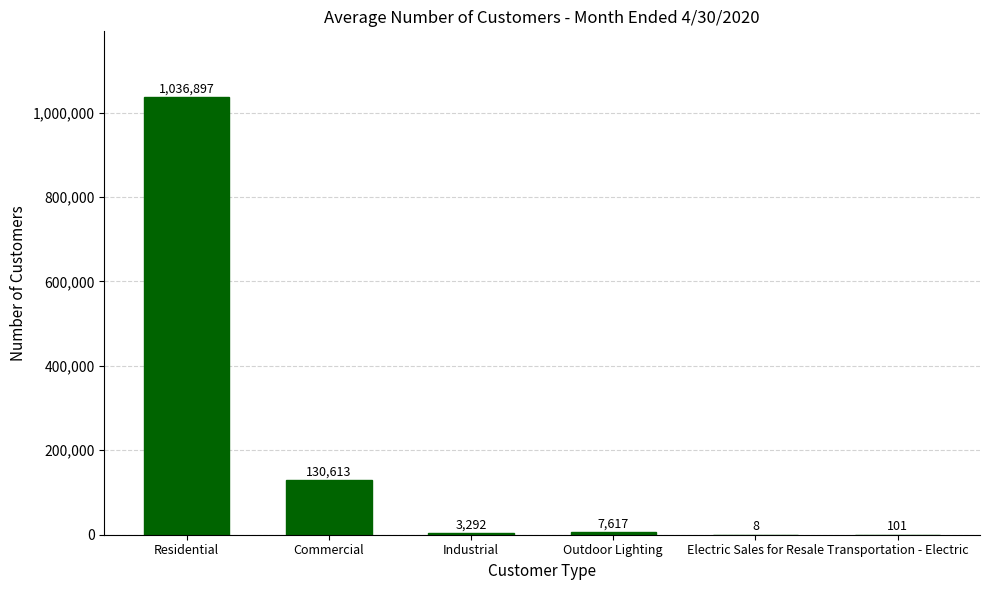

Reading right to left, transcribe all the data shown in this chart.

Transportation - Electric=101	Electric Sales for Resale=8	Outdoor Lighting=7617	Industrial=3292	Commercial=130613	Residential=1036897